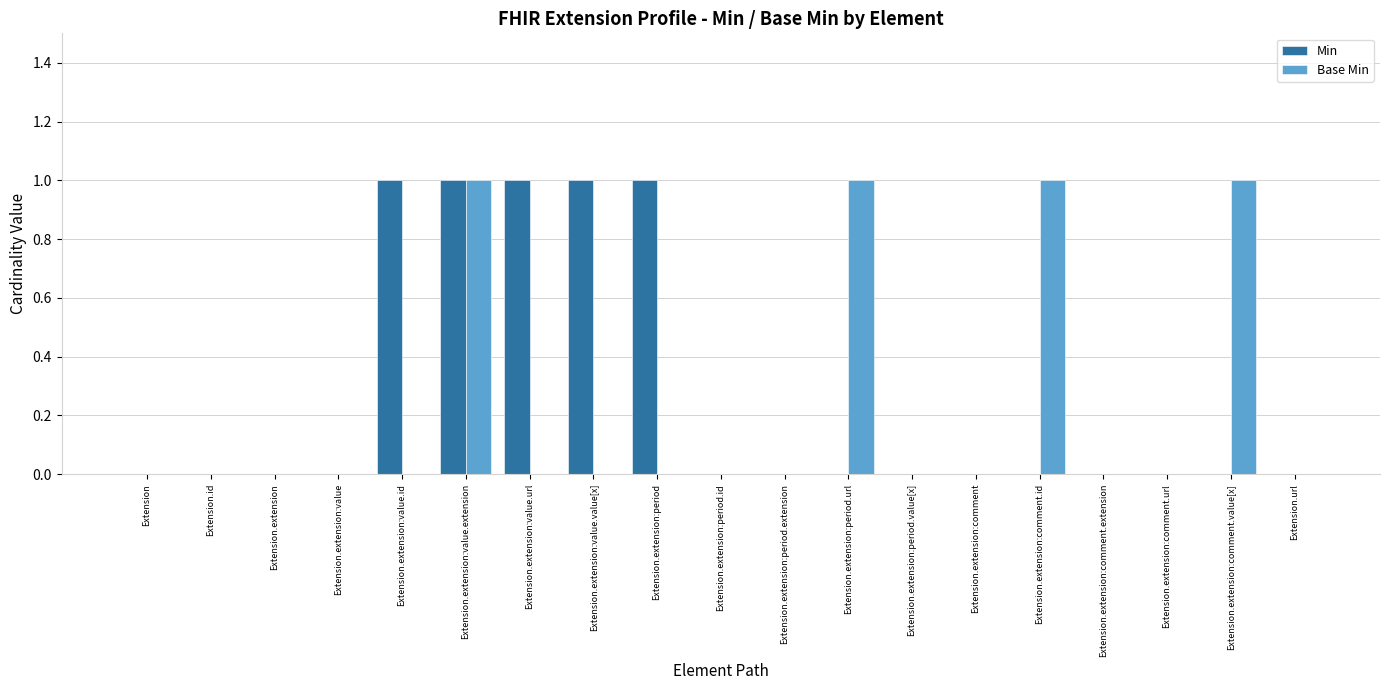

Is it true that Min equals 1 at Extension.extension:value.id?

True